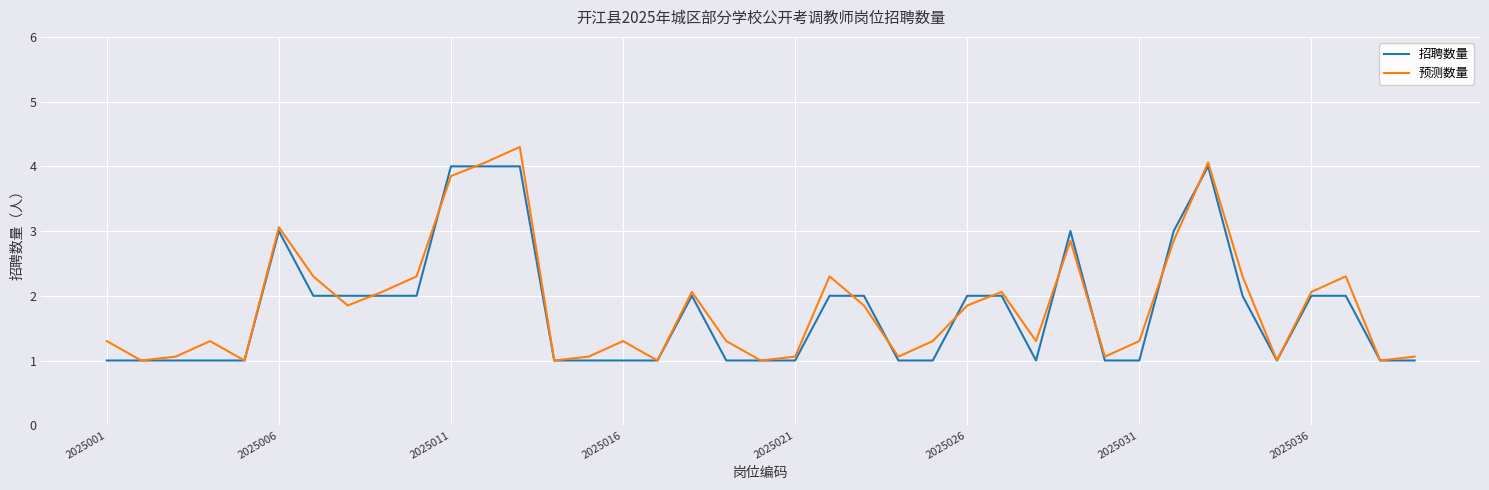

Which series has the largest range (max minus min)?

预测数量